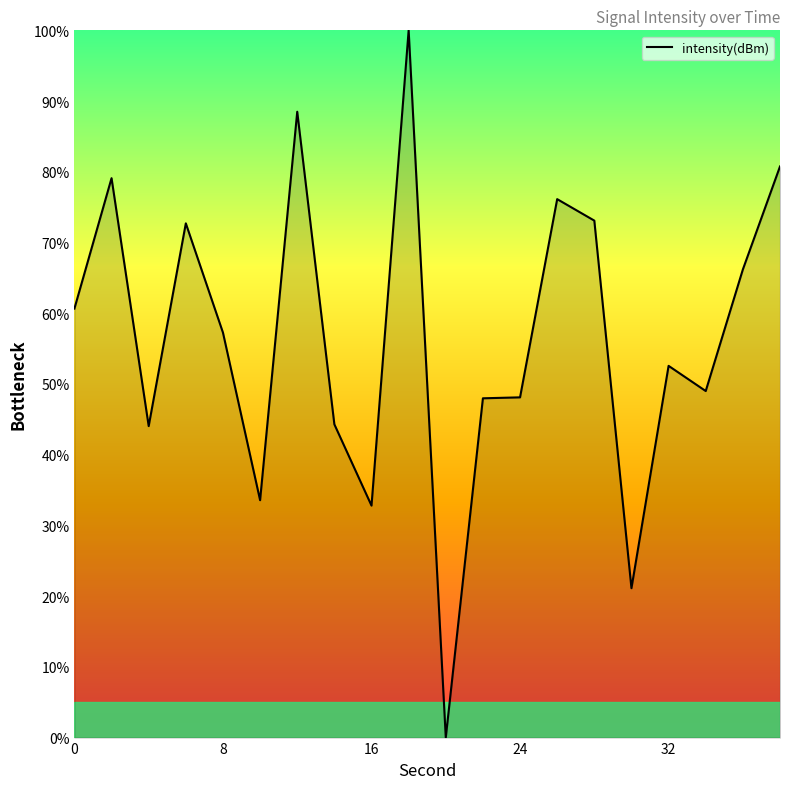

What is the greatest value displayed?

100.0